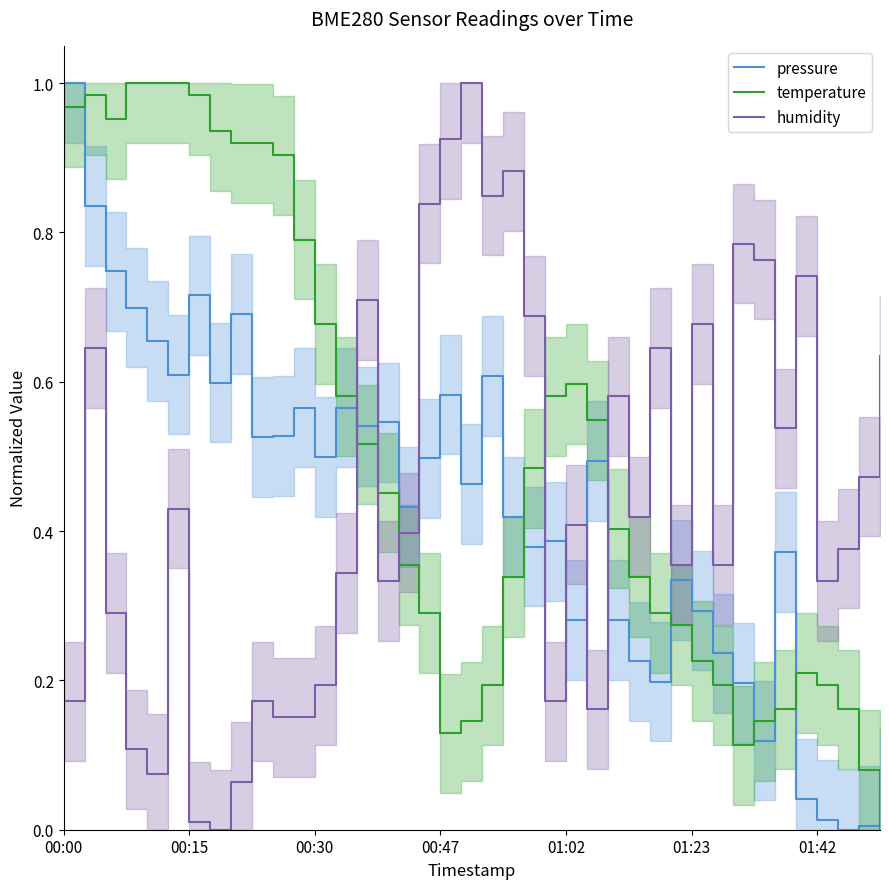

The value of pressure at 00:30 is 0.5. True or false?

True